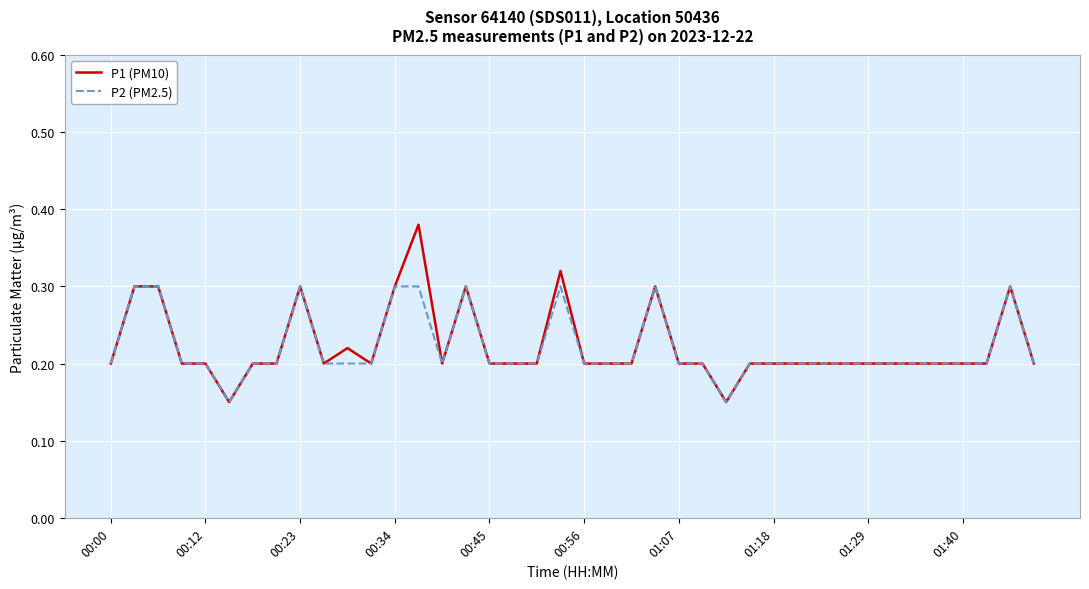

Rank the series by their maximum value, from highest to lowest.

P1 (PM10), P2 (PM2.5)